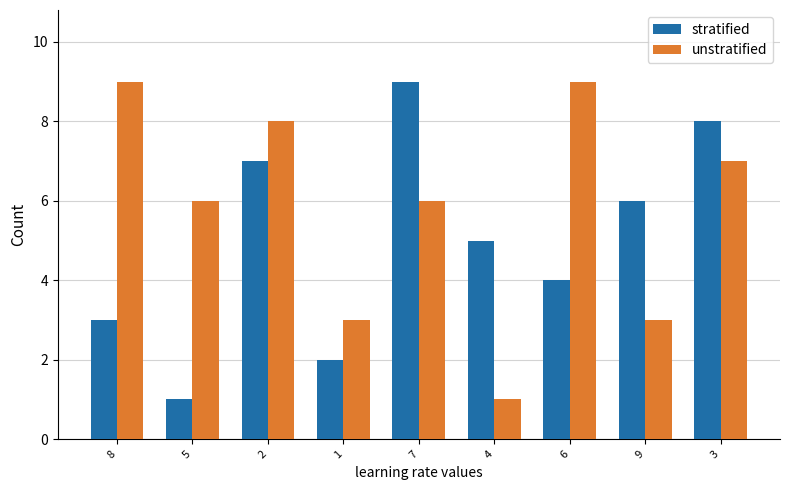

List the series in order of their overall mean, lowest first.

stratified, unstratified